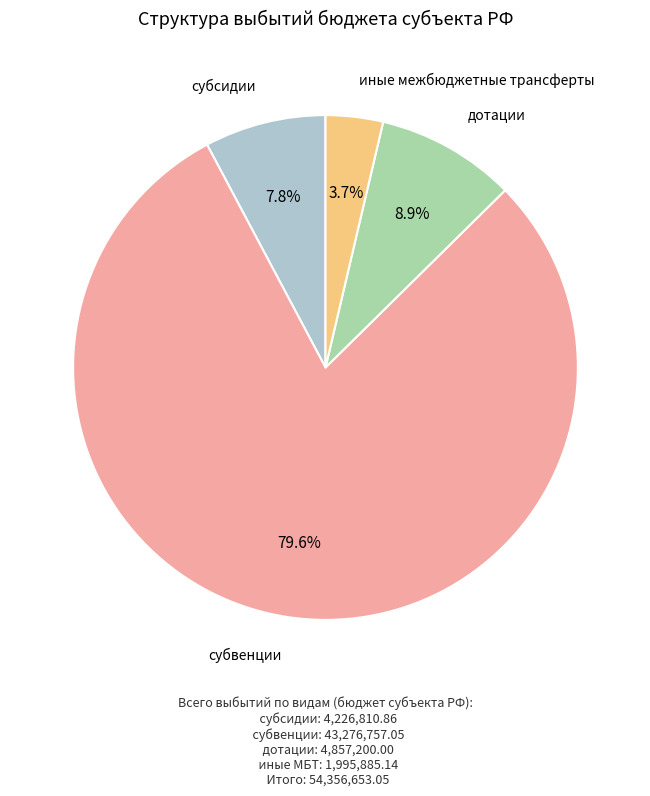

How many segments does this pie chart have?

4